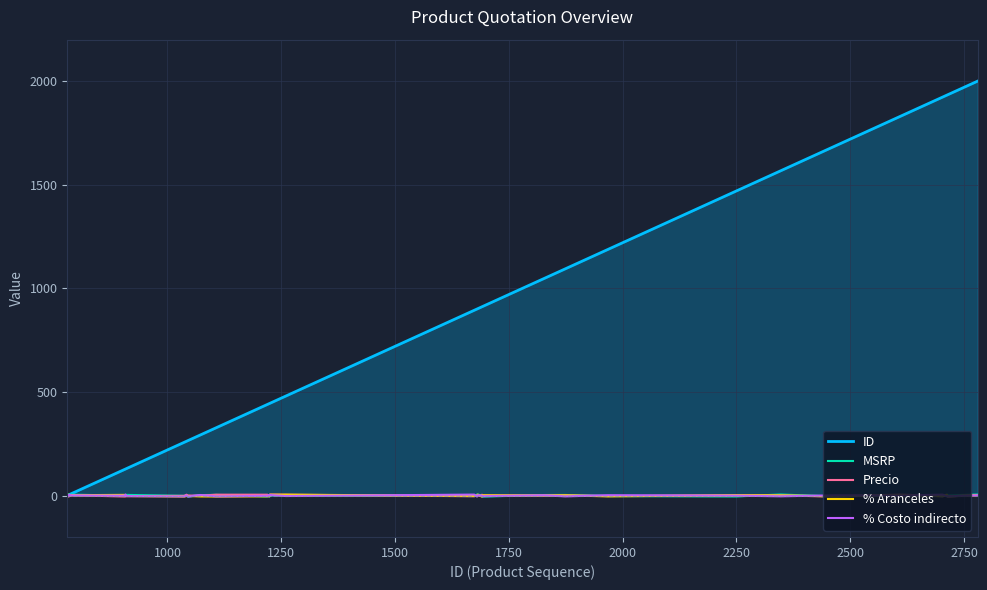

Which series has the largest range (max minus min)?

ID